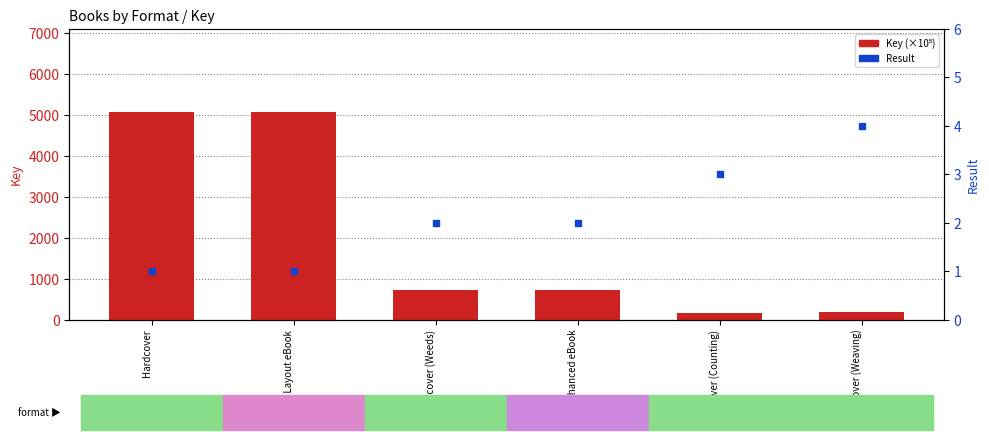

What are all the series names shown in the legend?

Key (×10⁵), Result